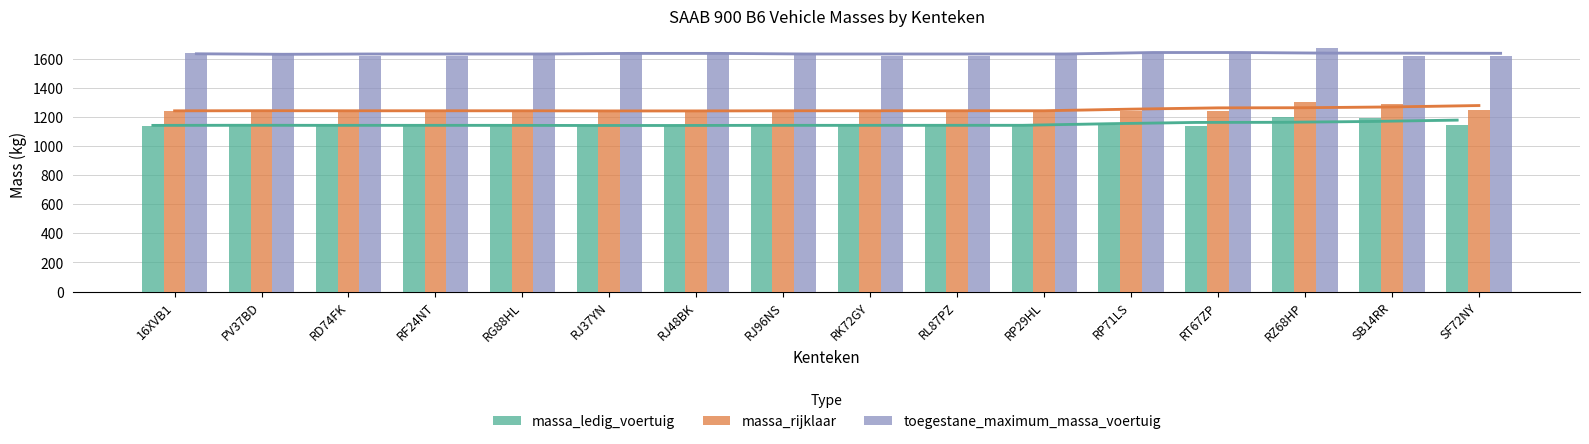

The value of toegestane_maximum_massa_voertuig at RD74FK is 1620. True or false?

True